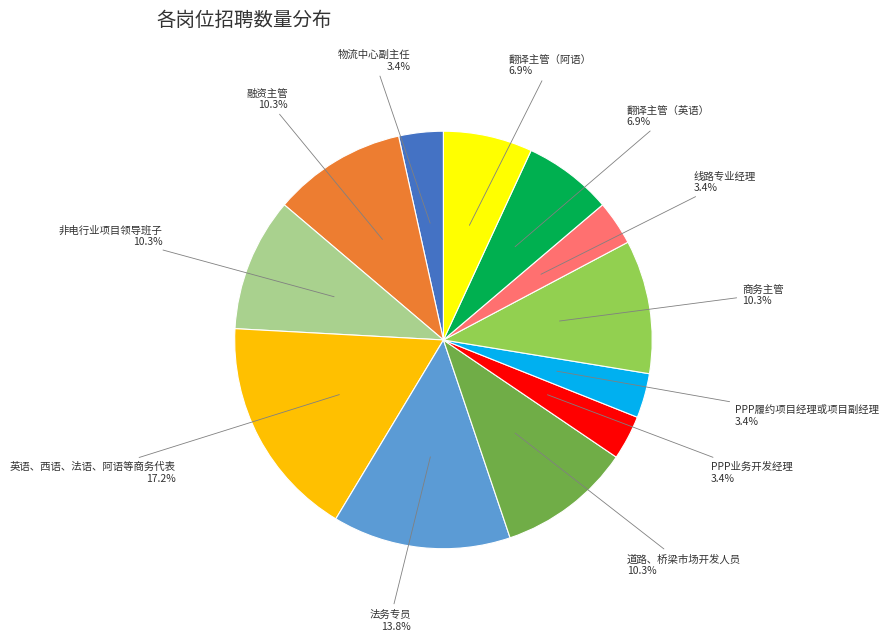

Which slice is the largest?

英语、西语、法语、阿语等商务代表